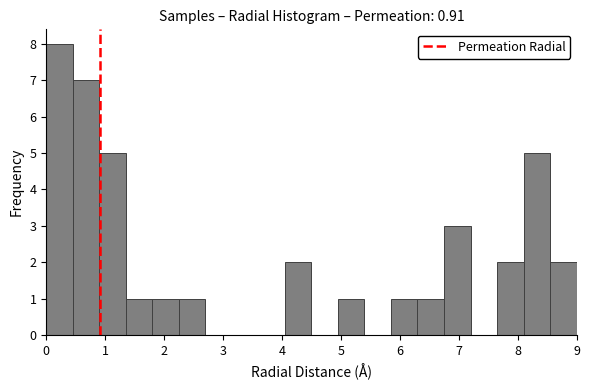

How tall is the bar that spans 5.85 to 6.30 on the x-axis? Neither the bar edges nor the heights are printed on the chart, so give them approximately, as read against the axes.

1